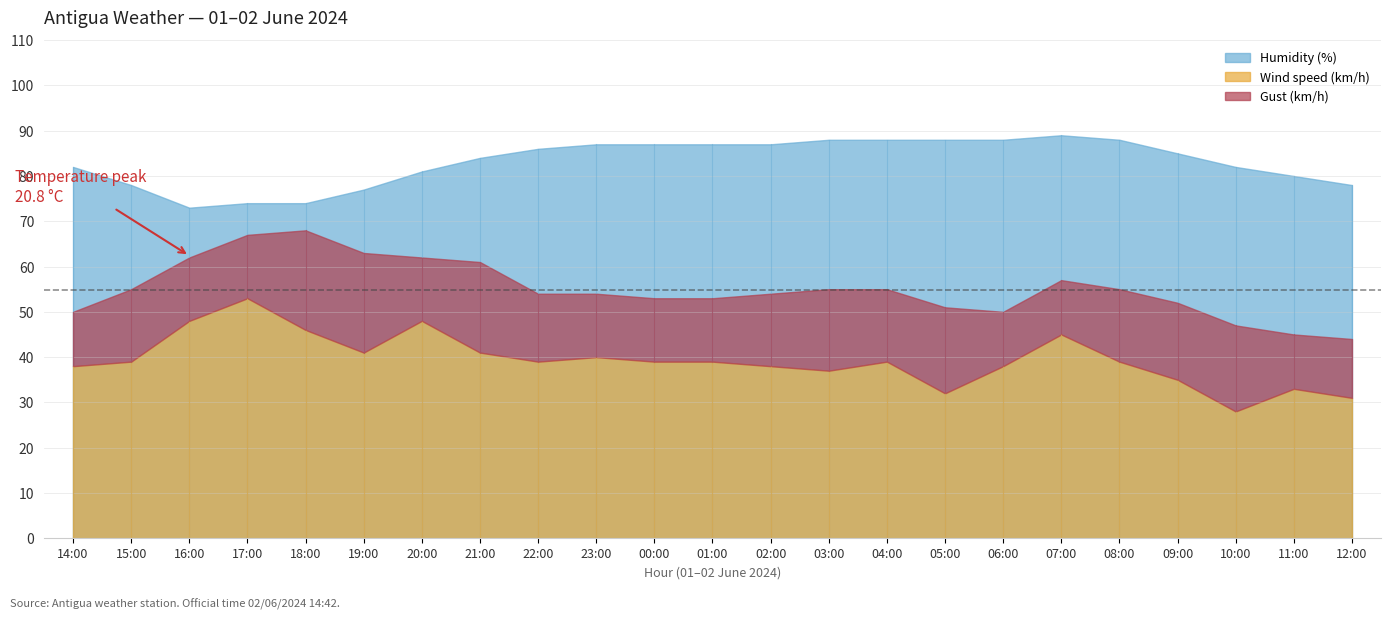

What is the maximum value for Temperature (C)?

20.8